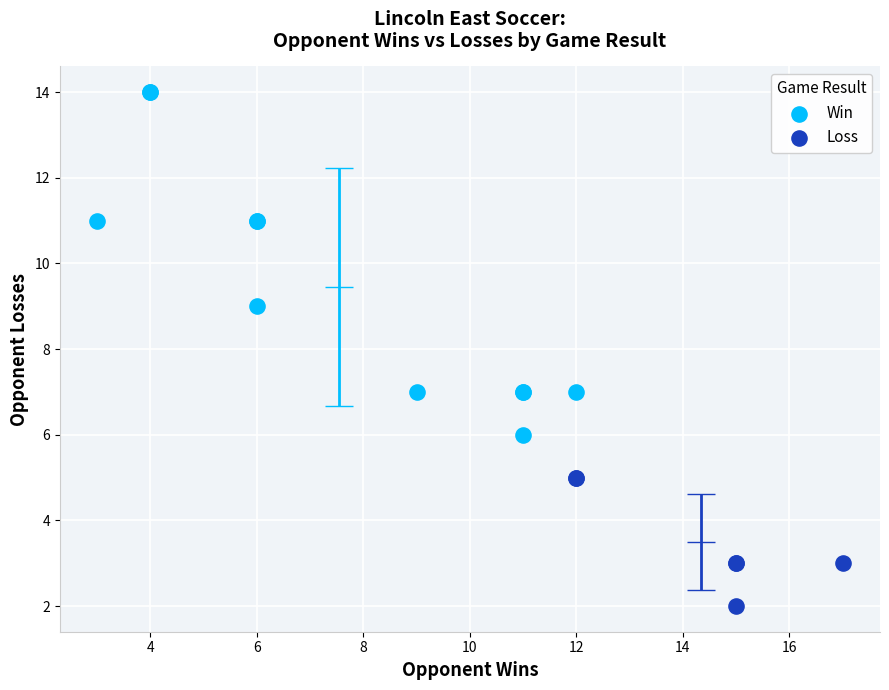

Which series has the widest spread of Y values?

Win